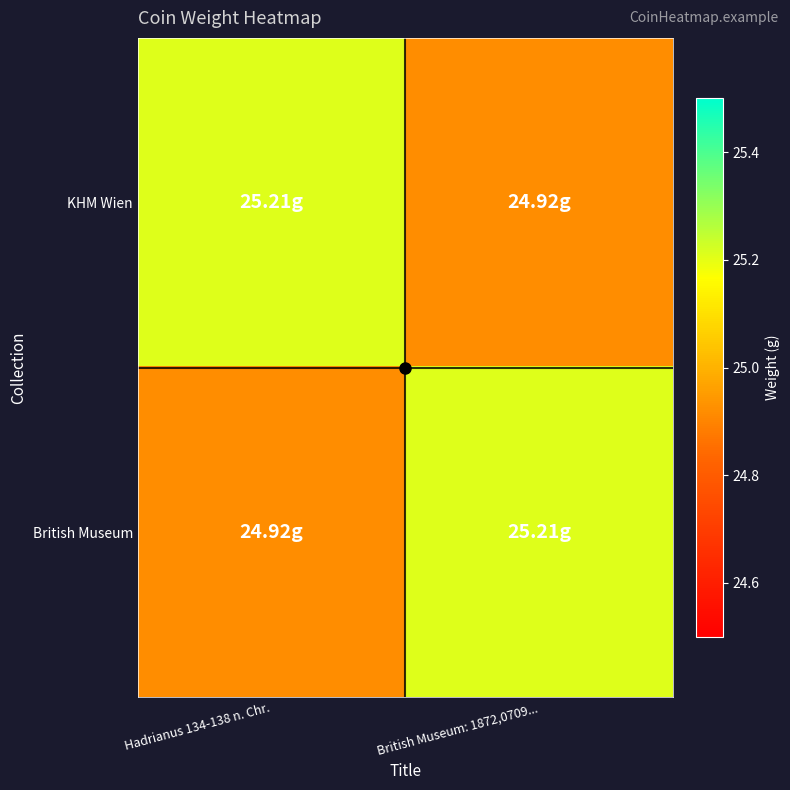

At which category does the chart reach its minimum across all series?

British Museum: 1872,0709...